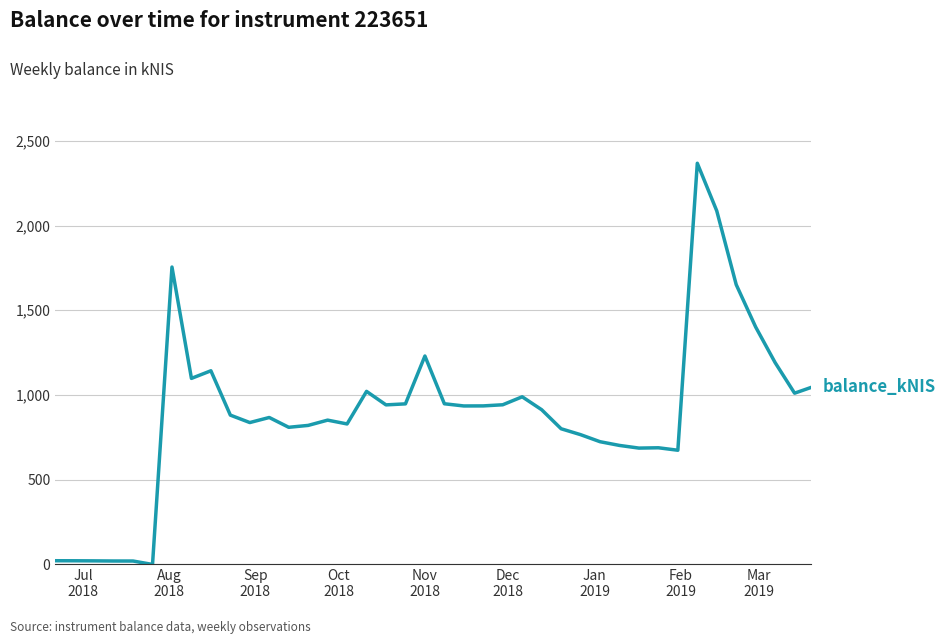

What is the greatest value displayed?

2367.7